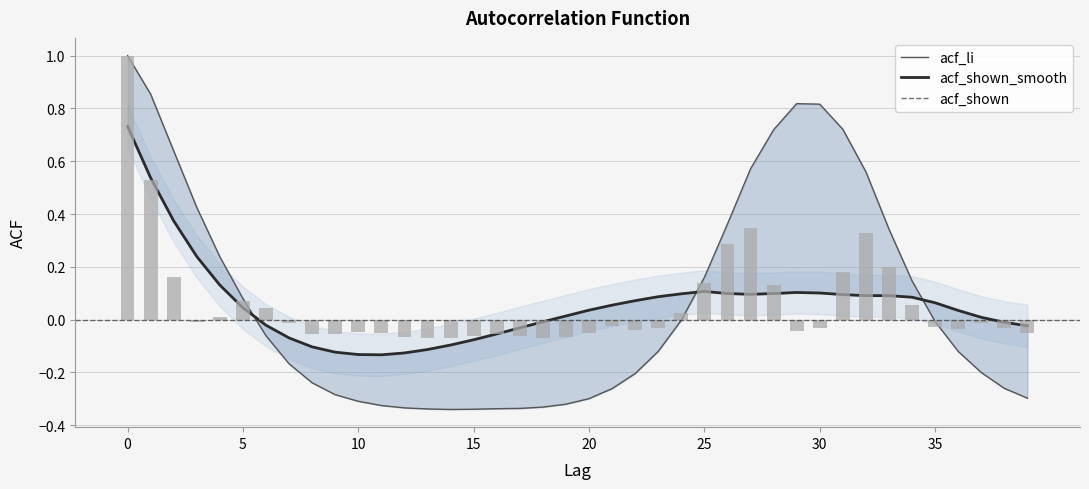

At which category does the chart reach its minimum across all series?

14